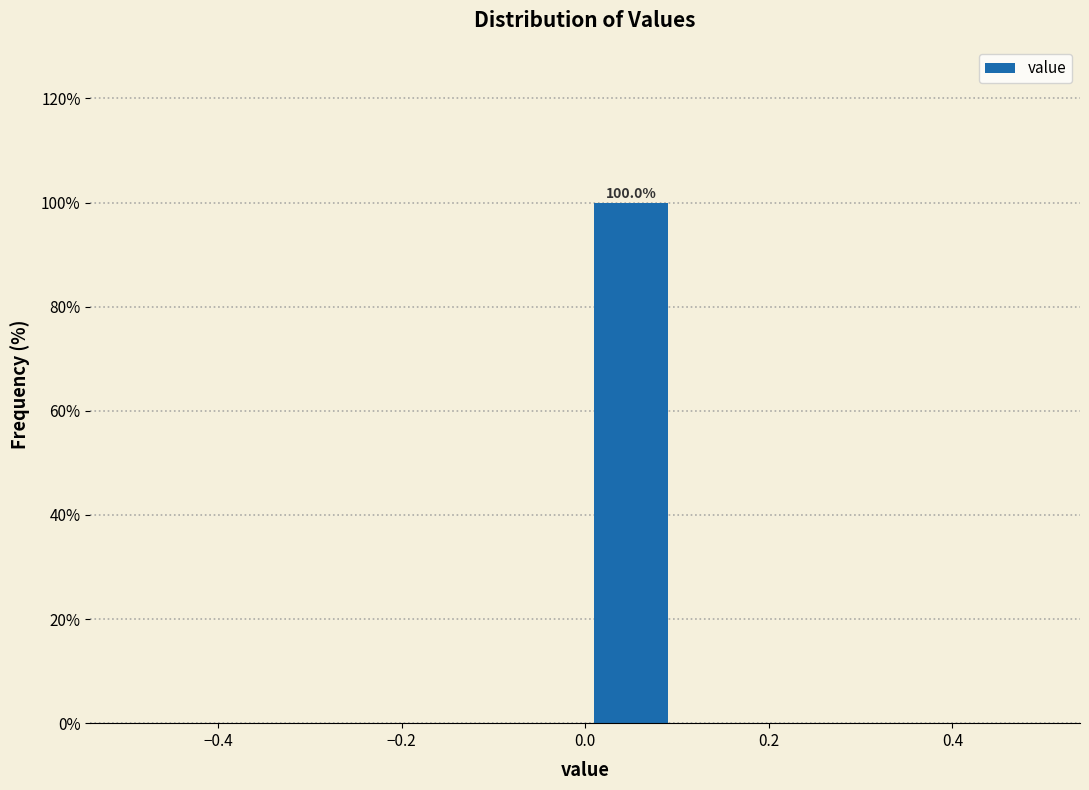

Which range on the x-axis has the tallest bar?

0.0 to 0.1